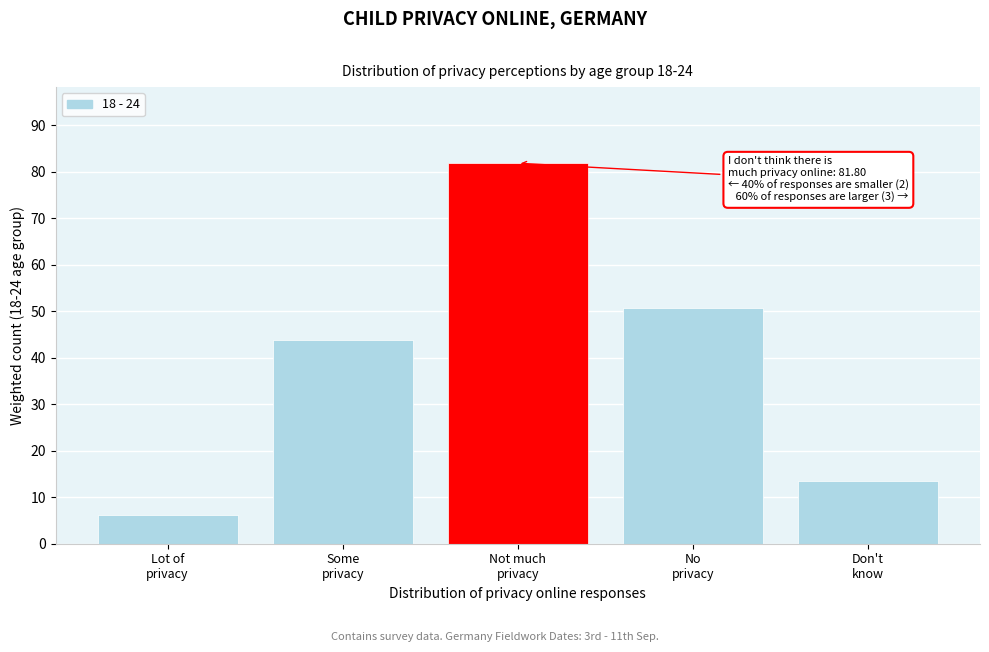

Reading right to left, what are all the values shown in this chart?

13.4	50.8	81.8	43.7	6.1